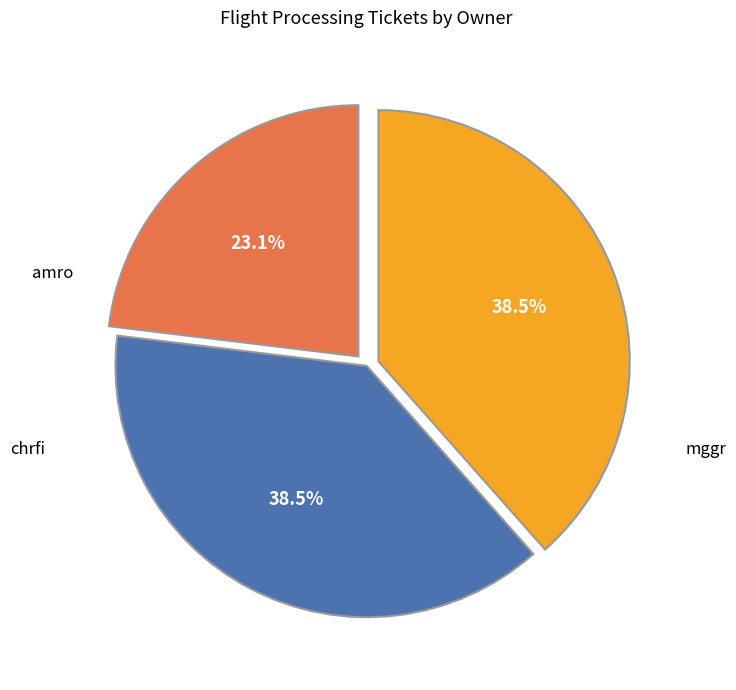

True or false: amro accounts for 23% of the total.

True